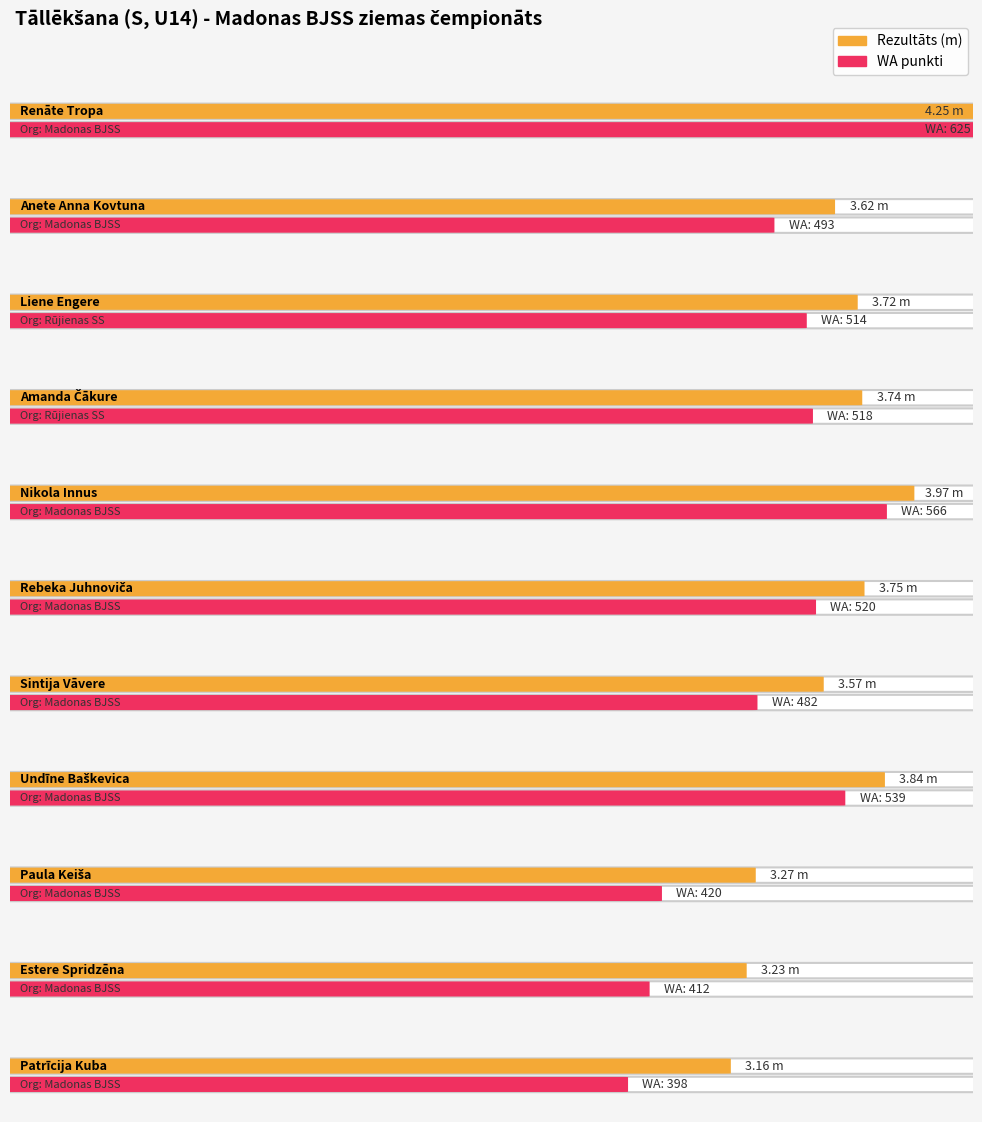

Which has a higher value, Anete Anna Kovtuna or Nikola Innus?

Nikola Innus